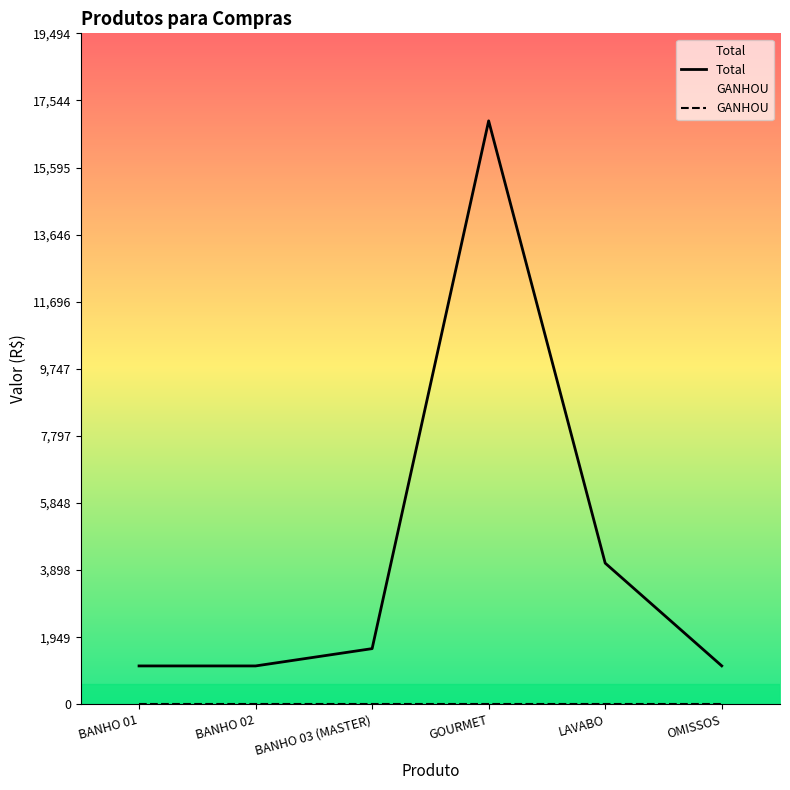

Read the Total value at BANHO 03 (MASTER).

1618.3